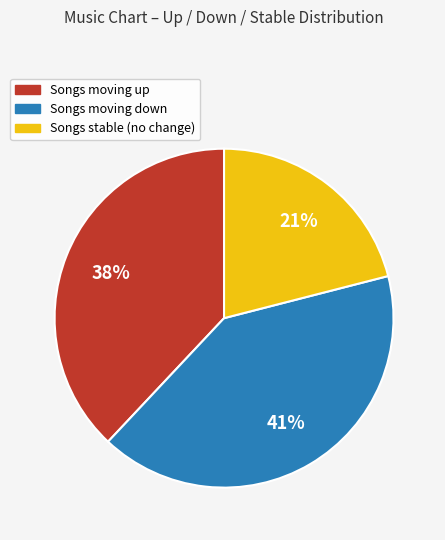

To the nearest percent, what is the difference between the largest and smallest slice percentages?

20%